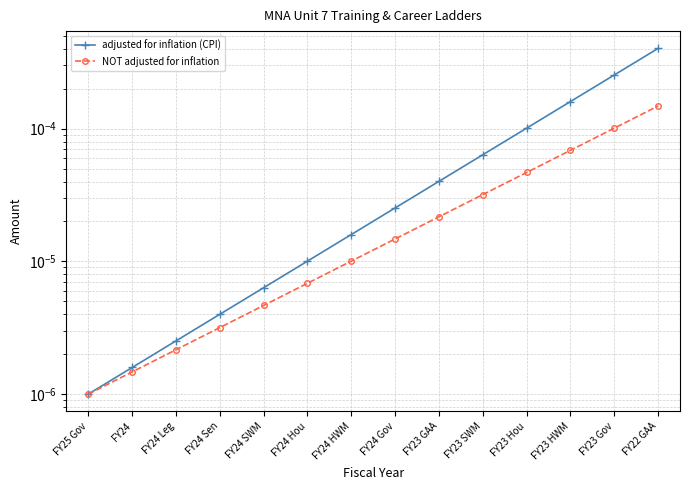

Reading left to right, extract all data points from this chart.

adjusted for inflation (CPI): FY25 Gov=0.0	FY24=0.0	FY24 Leg=0.0	FY24 Sen=0.0	FY24 SWM=0.0	FY24 Hou=0.0	FY24 HWM=0.0	FY24 Gov=0.0	FY23 GAA=0.0	FY23 SWM=0.0	FY23 Hou=0.0	FY23 HWM=0.0	FY23 Gov=0.0	FY22 GAA=0.0
NOT adjusted for inflation: FY25 Gov=0.0	FY24=0.0	FY24 Leg=0.0	FY24 Sen=0.0	FY24 SWM=0.0	FY24 Hou=0.0	FY24 HWM=0.0	FY24 Gov=0.0	FY23 GAA=0.0	FY23 SWM=0.0	FY23 Hou=0.0	FY23 HWM=0.0	FY23 Gov=0.0	FY22 GAA=0.0